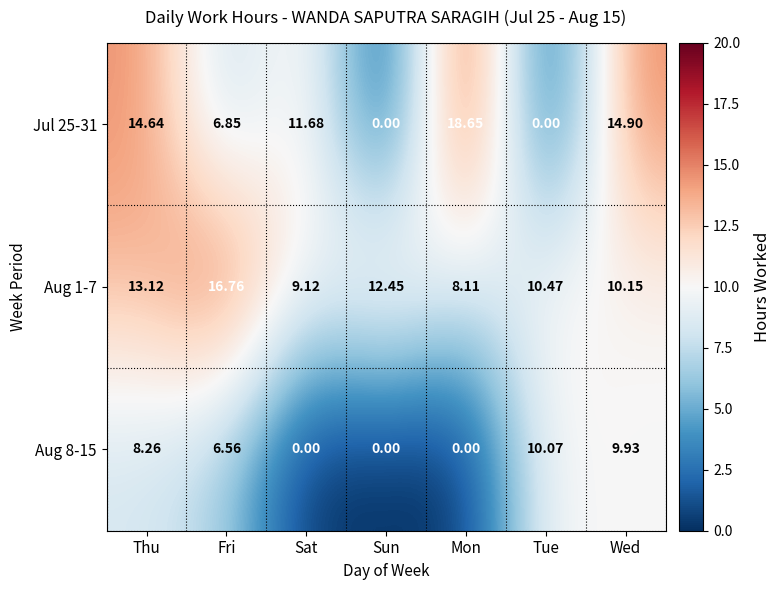

Between Thu and Wed, which series saw the biggest shift?

Aug 1-7